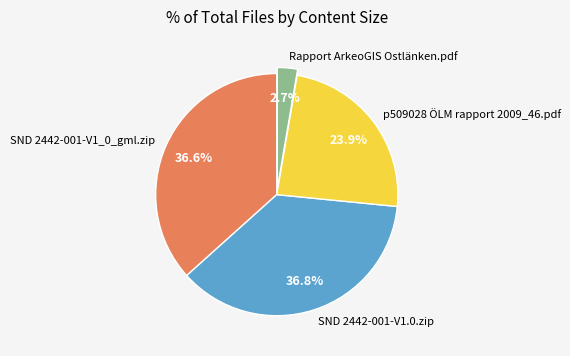

To the nearest percent, what is the difference between the largest and smallest slice percentages?

34%